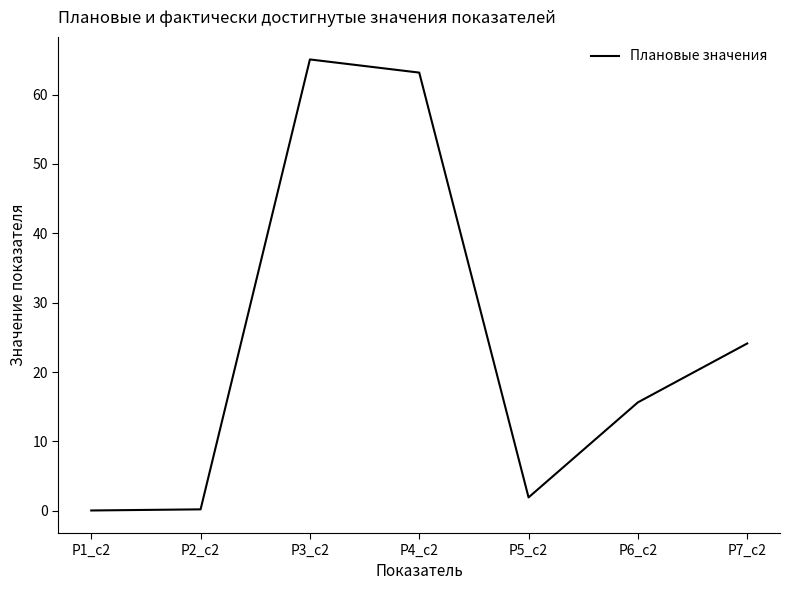

Where is the data nearest to the value 32?

Р7_c2